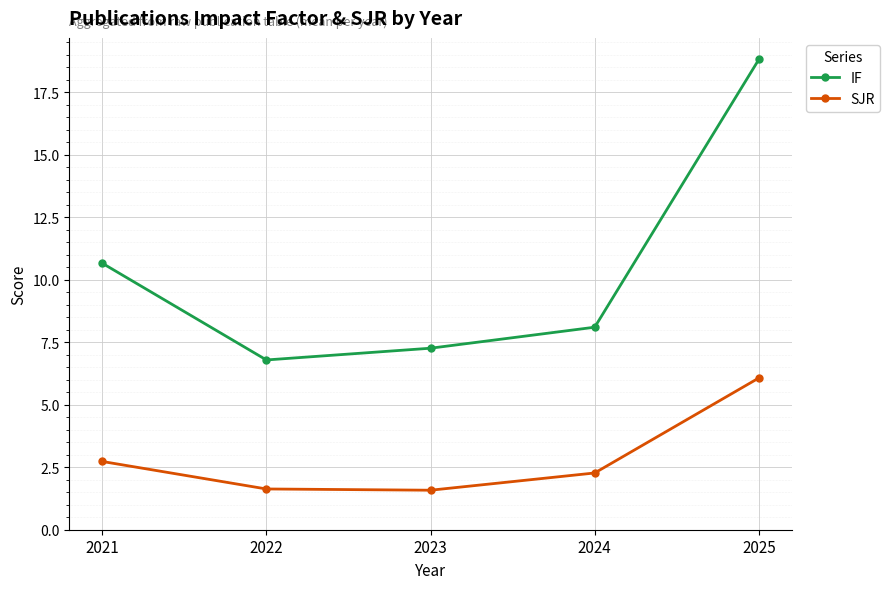

What is the difference between the highest and lowest values at 2021?

7.9